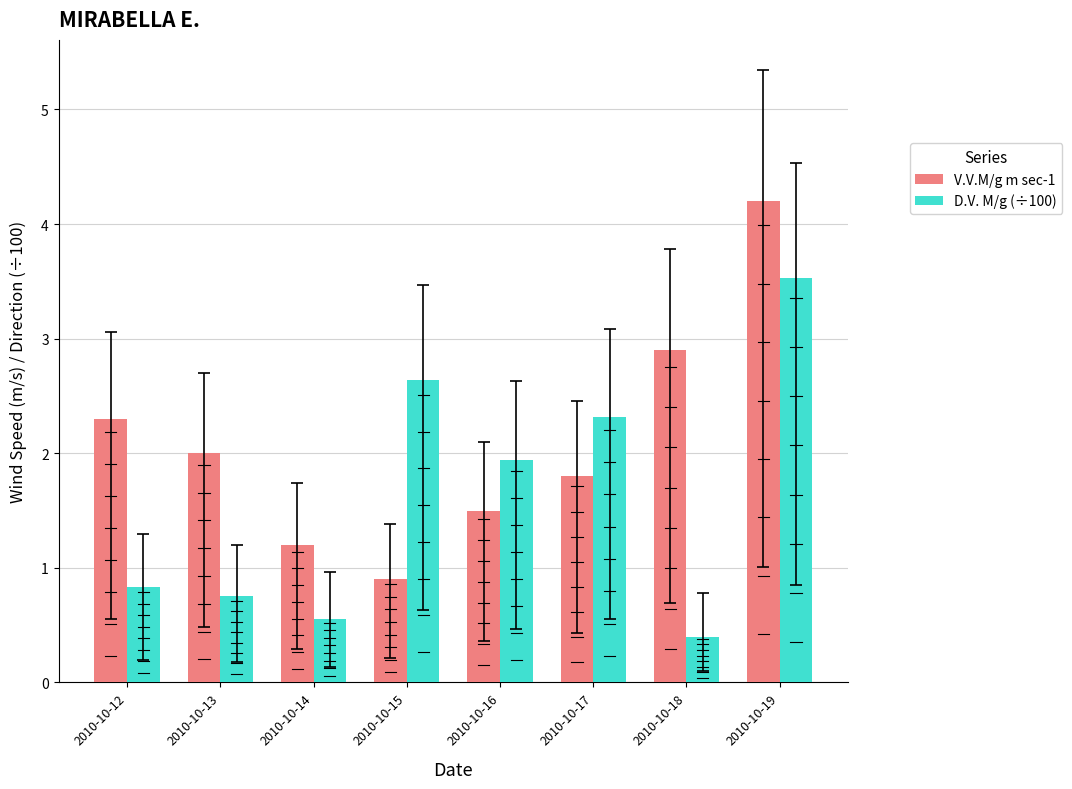

The D.V. M/g (÷100) series shows 2.5 at 2010-10-19. True or false?

False